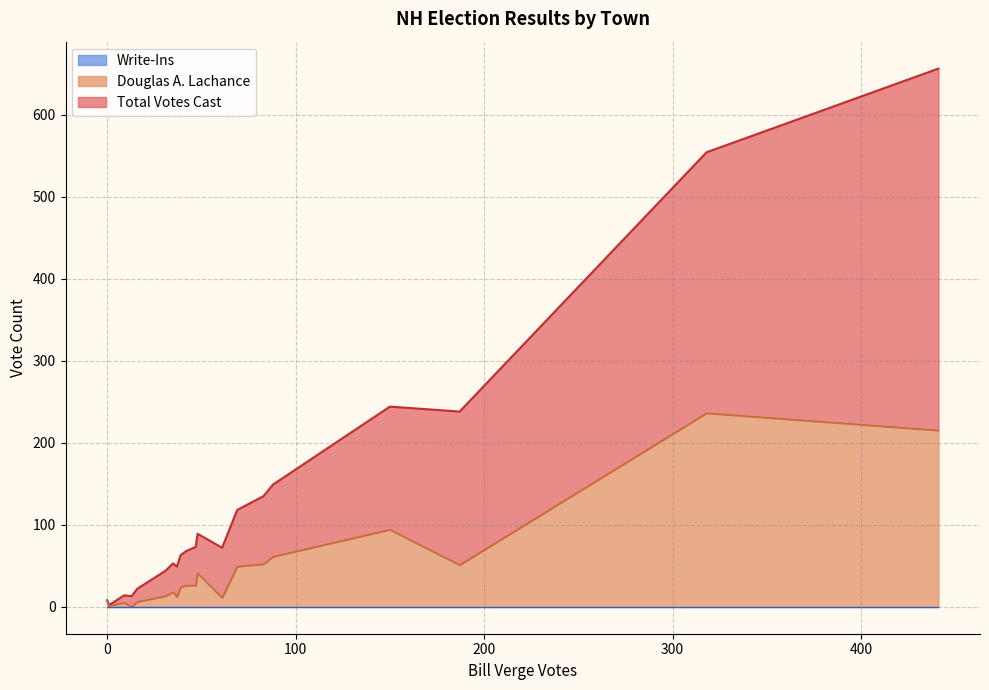

Between Barnstead and Bedford, which series saw the biggest shift?

Total Votes Cast